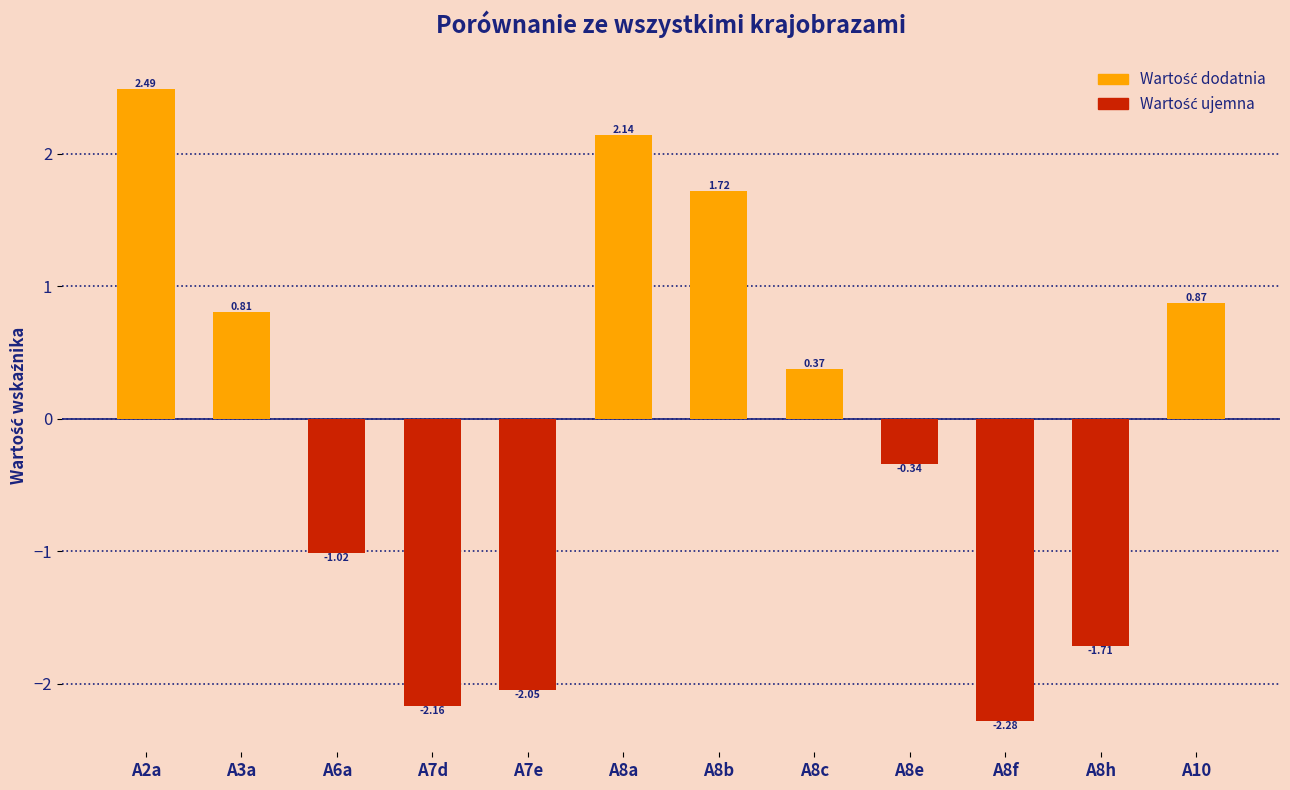

List the labels in order of value, largest first.

A2a, A8a, A8b, A10, A3a, A8c, A8e, A6a, A8h, A7e, A7d, A8f